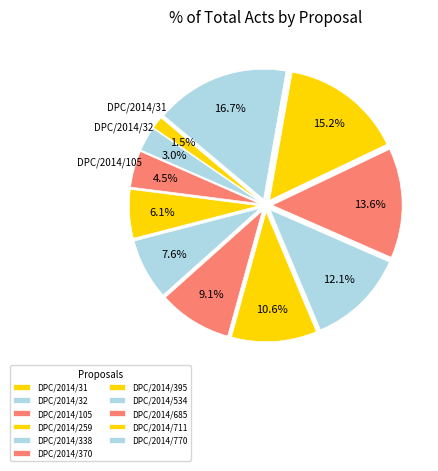

Is it true that DPC/2014/685 is 2% of the pie?

False